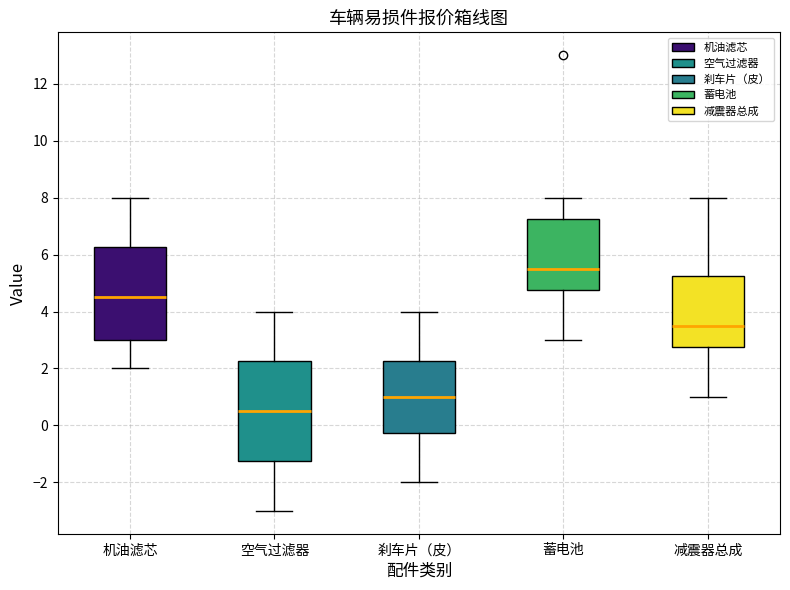

Which box is the tallest, from its lower edge to its upper edge?

空气过滤器